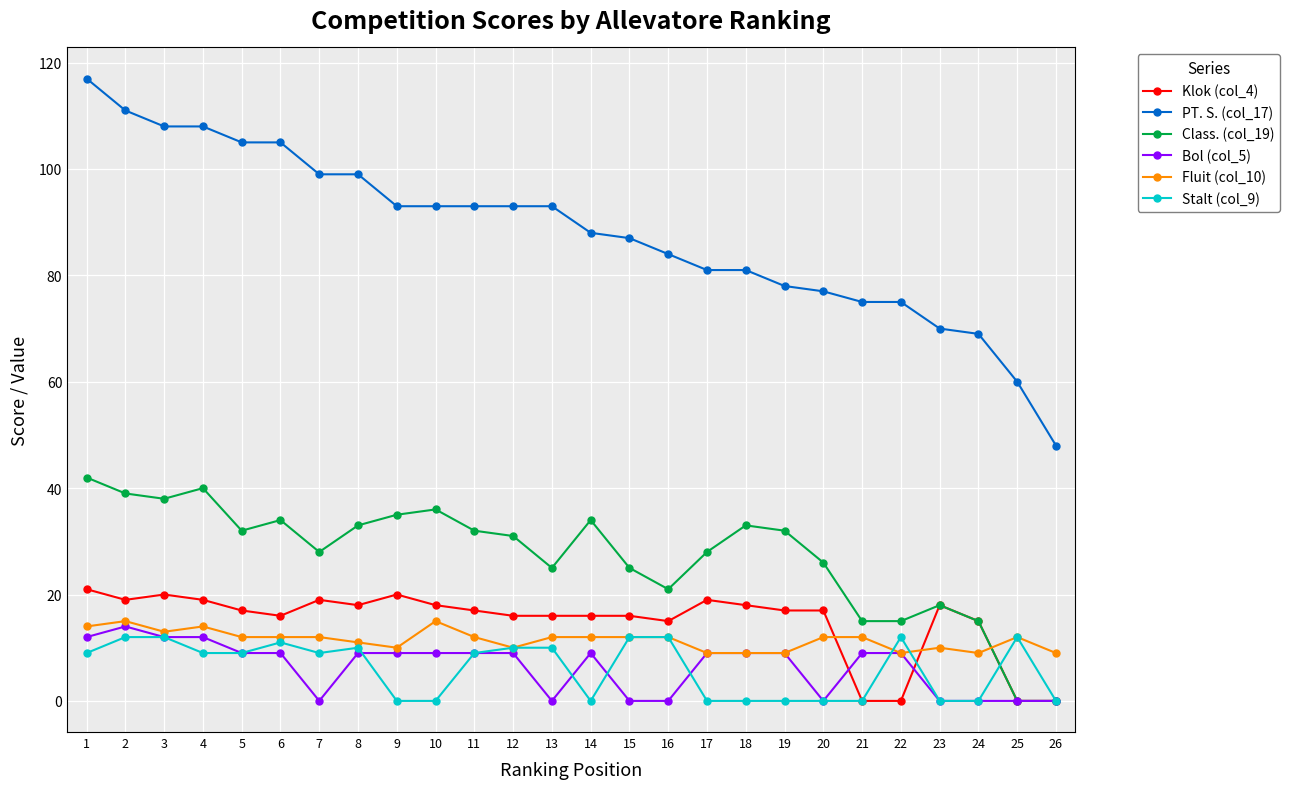

At how many categories does at least one series exceed 12?

26